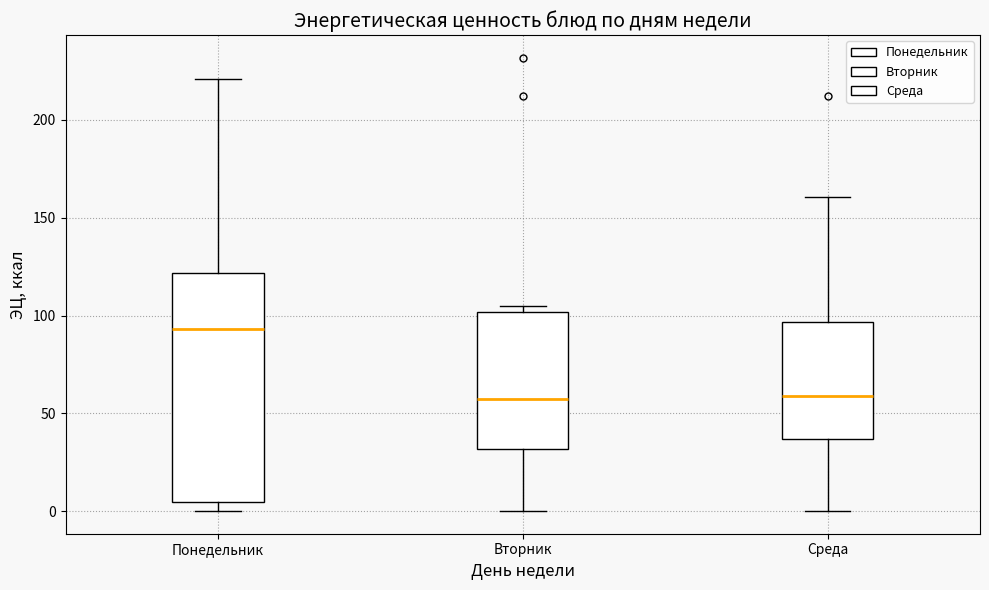

Reading left to right, transcribe this box plot: for each box, give where its median line is, the range the box spans, and where its two whiskers end, as read against the y-axis. The values are not printed on the chart, so give them approximately, as read against the axis.

Понедельник: median 95, box 5 to 120, whiskers 0 to 220
Вторник: median 55, box 30 to 100, whiskers 0 to 105
Среда: median 60, box 35 to 95, whiskers 0 to 160